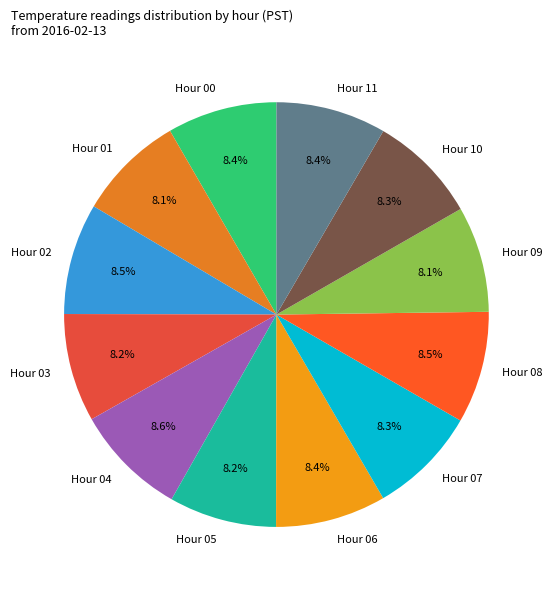

Is there a majority slice in this chart?

No